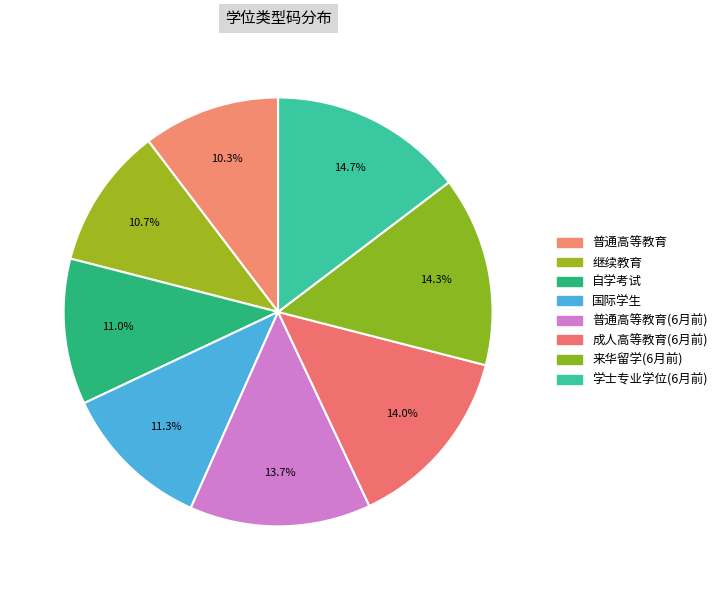

Does 学士专业学位(6月前) account for over 50% of the chart?

No